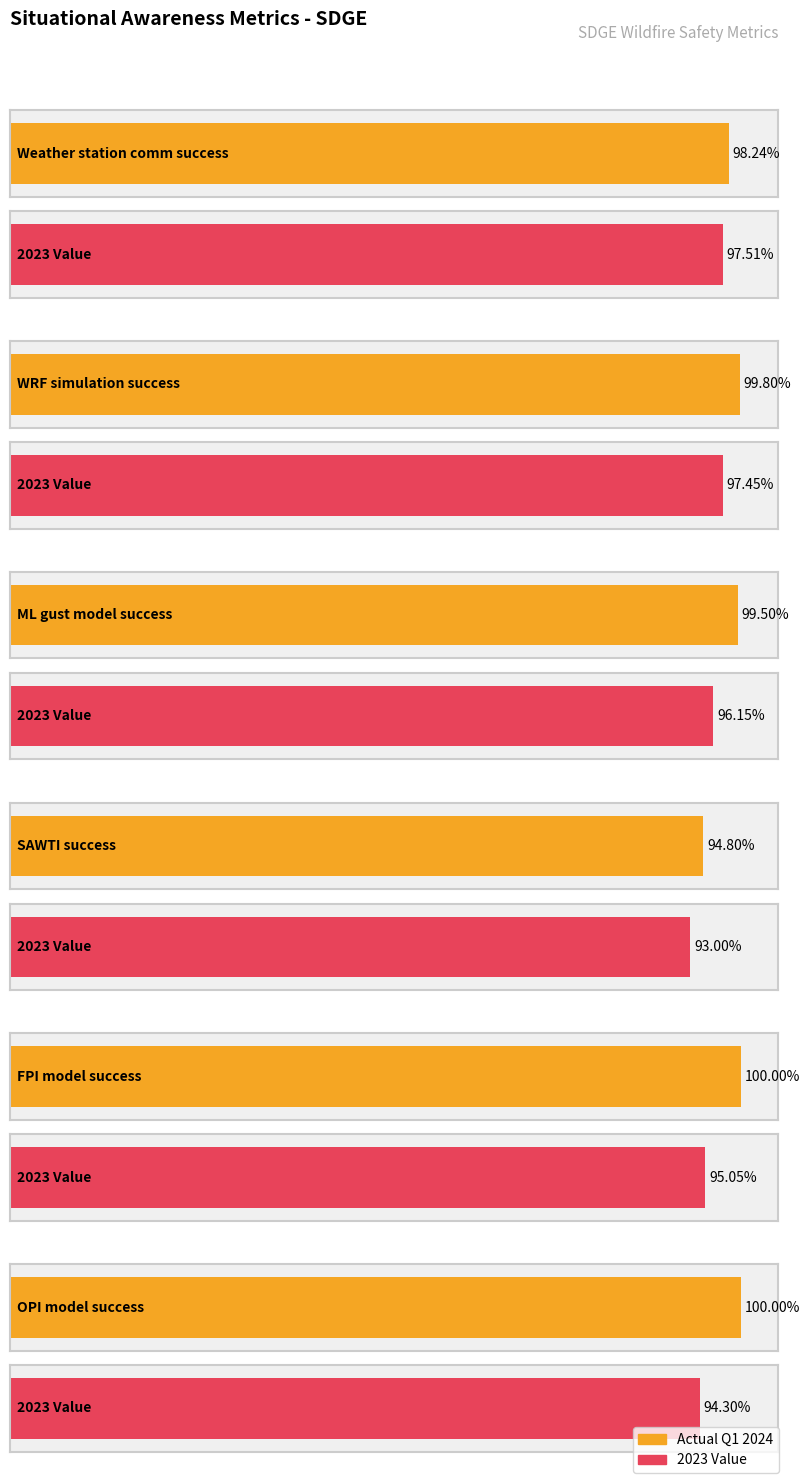

What is the change in value from Post processing success rate - ML gust to Post processing success rate - SAWTI?

-4.7